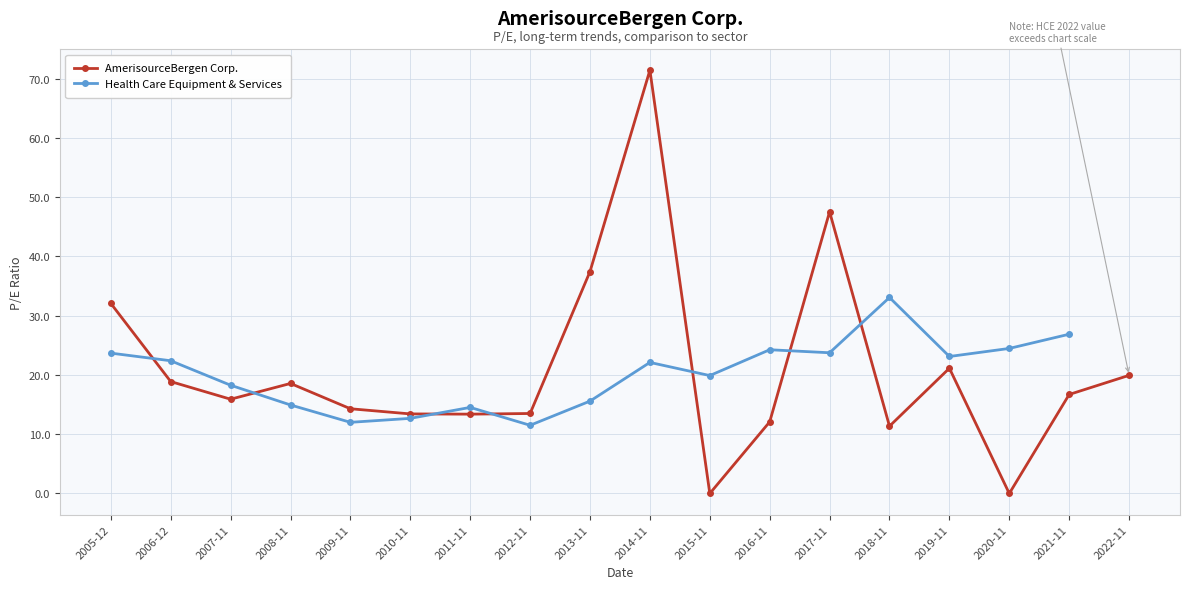

Between which two adjacent categories do Health Care Equipment & Services and AmerisourceBergen Corp. first intersect?

2005-12 and 2006-12